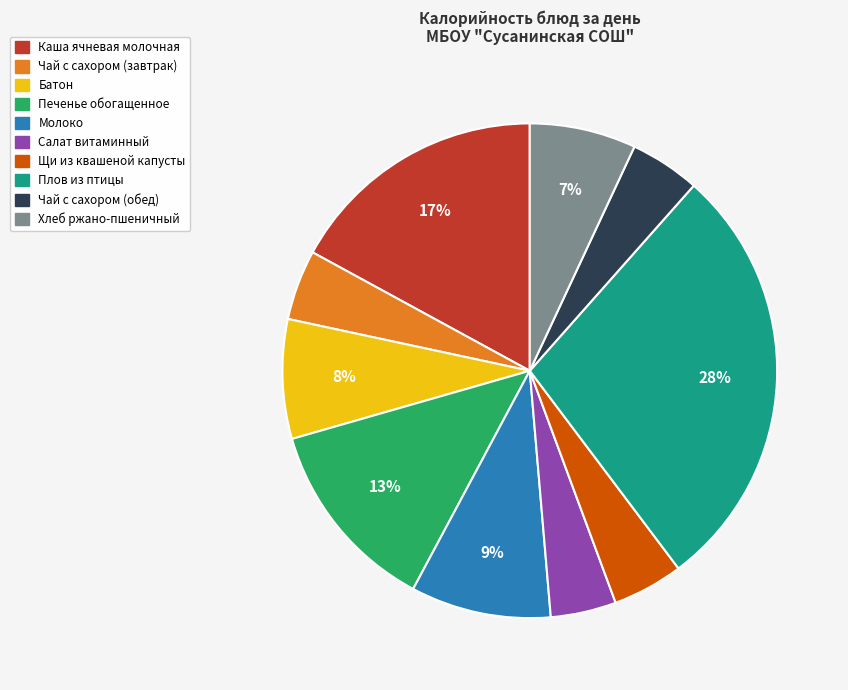

To the nearest percent, what is the difference between the largest and smallest slice percentages?

24%